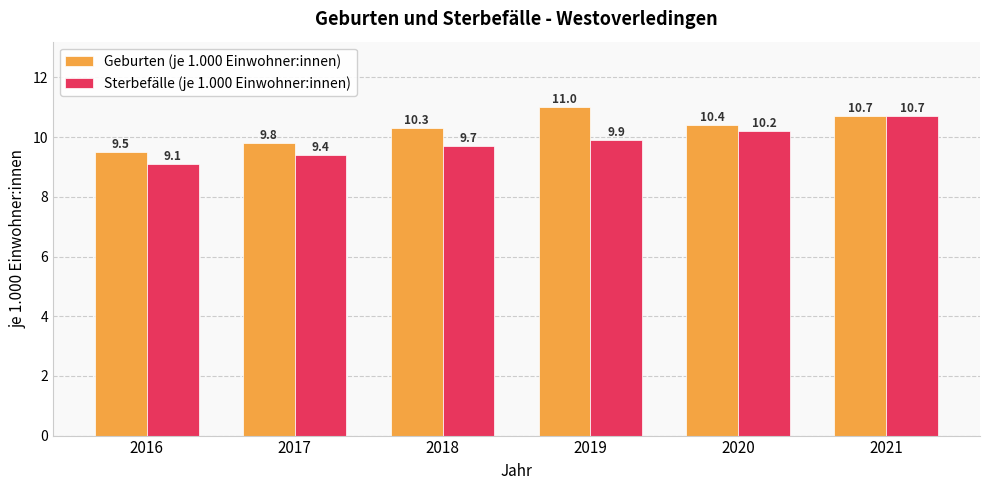

How many data points in Geburten (je 1.000 Einwohner:innen) are above 10?

4